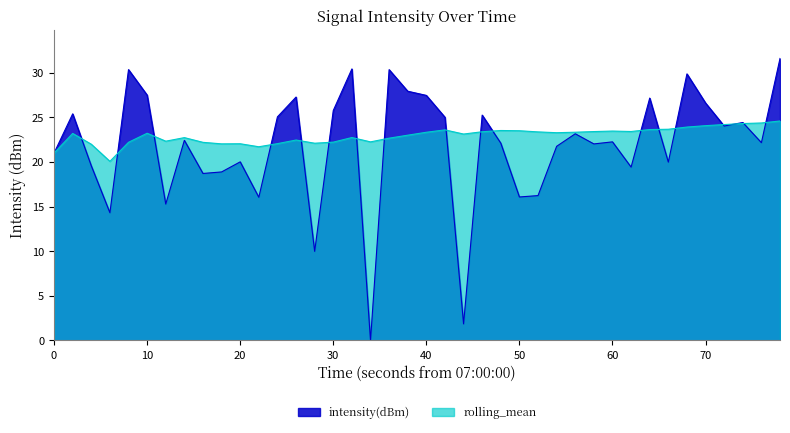

List the series in order of their peak value, lowest first.

rolling_mean, intensity(dBm)